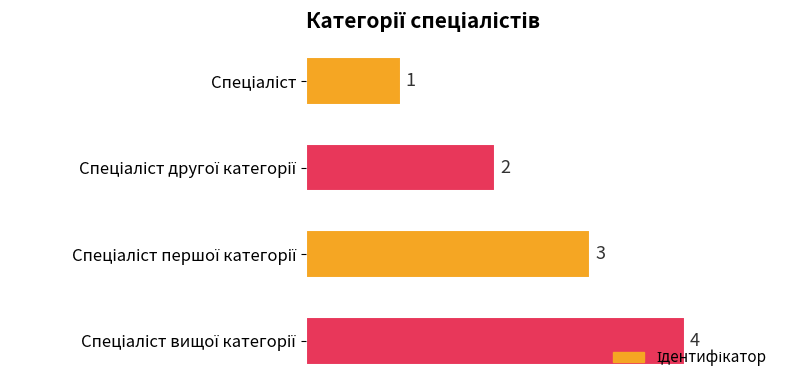

What is the sum of all values?

10